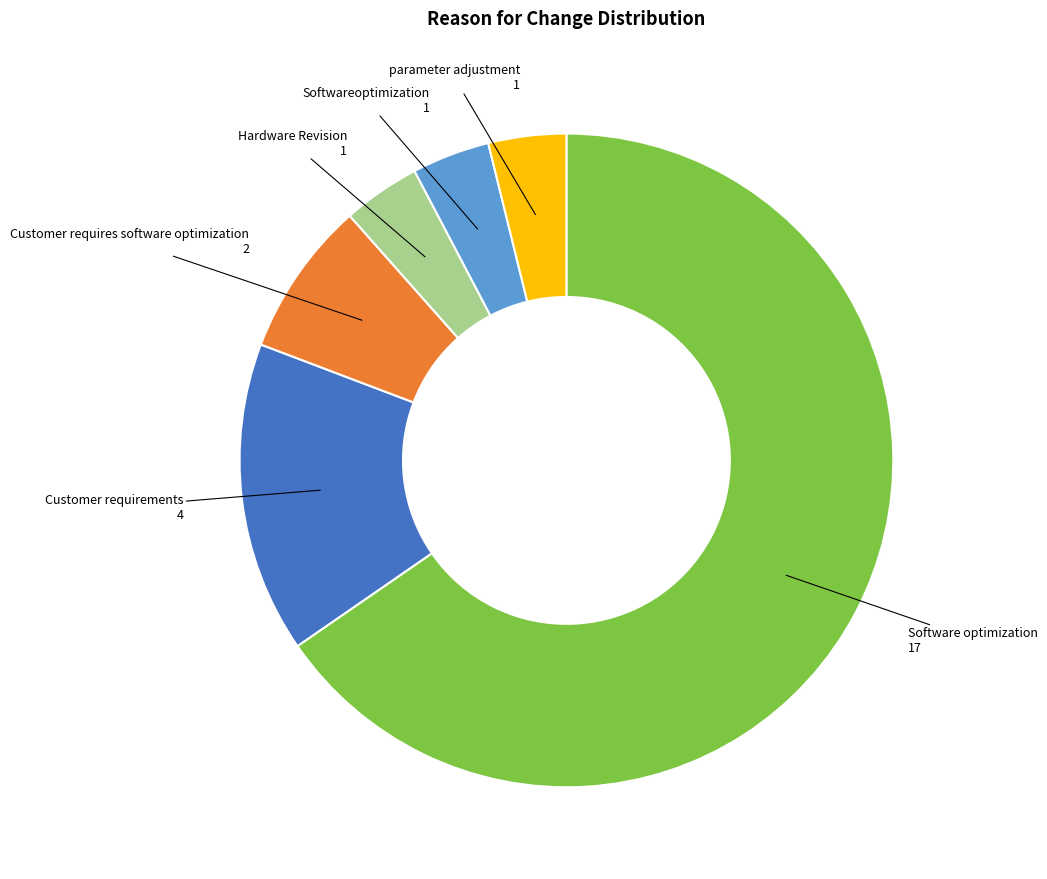

Does any single category account for the majority?

Yes